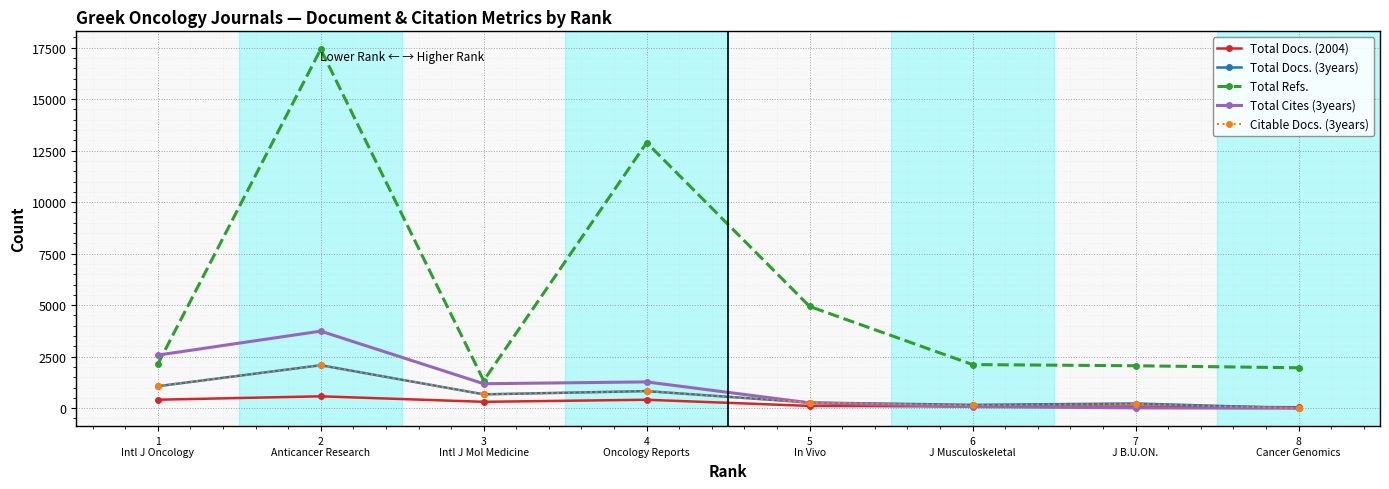

What is the sum of the Total Cites (3years) values at 3
Intl J Mol Medicine and 6
J Musculoskeletal?

1259